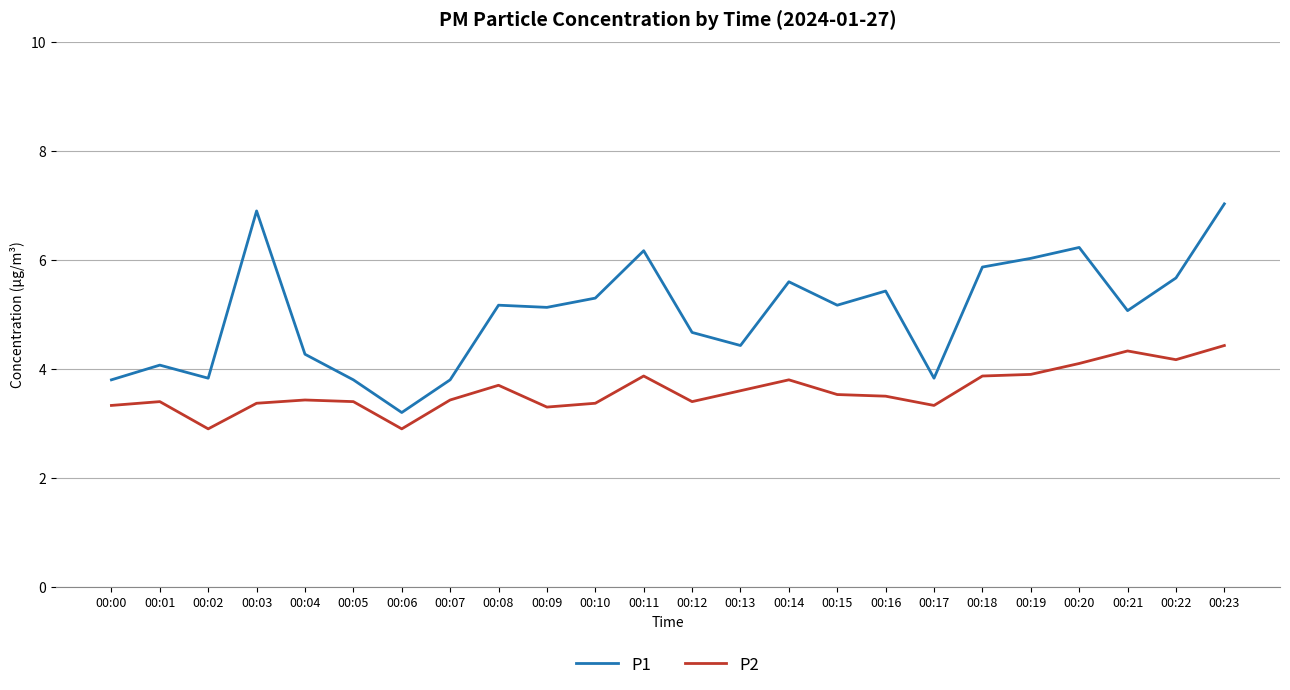

True or false: P2 and P1 cross at least once.

False